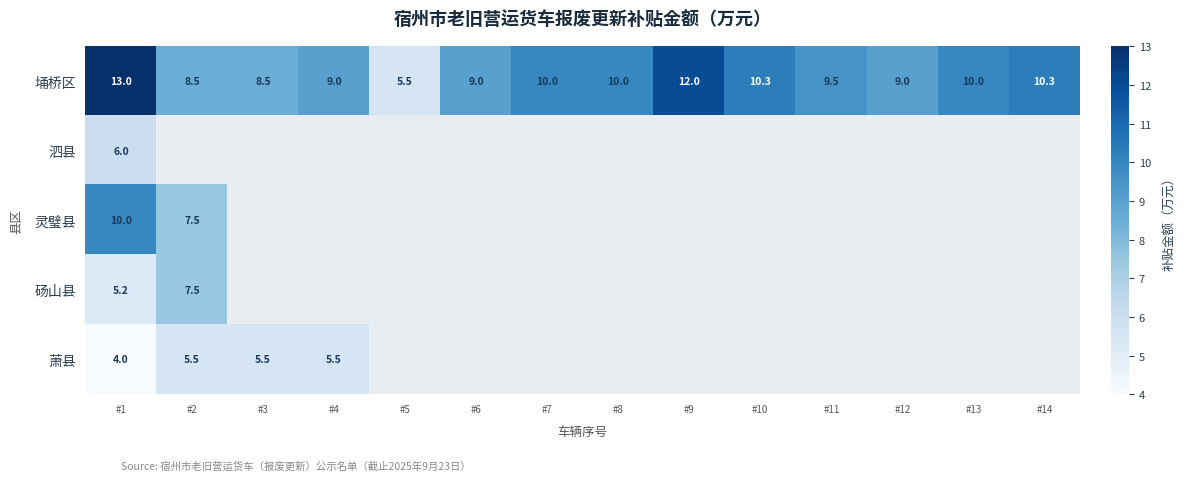

What is the highest value of the 埇桥区 series?

13.0